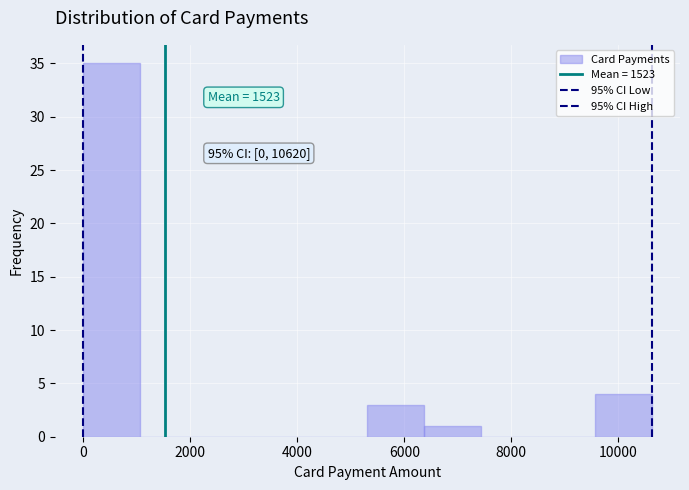

Which range on the x-axis has the tallest bar?

0 to 1000